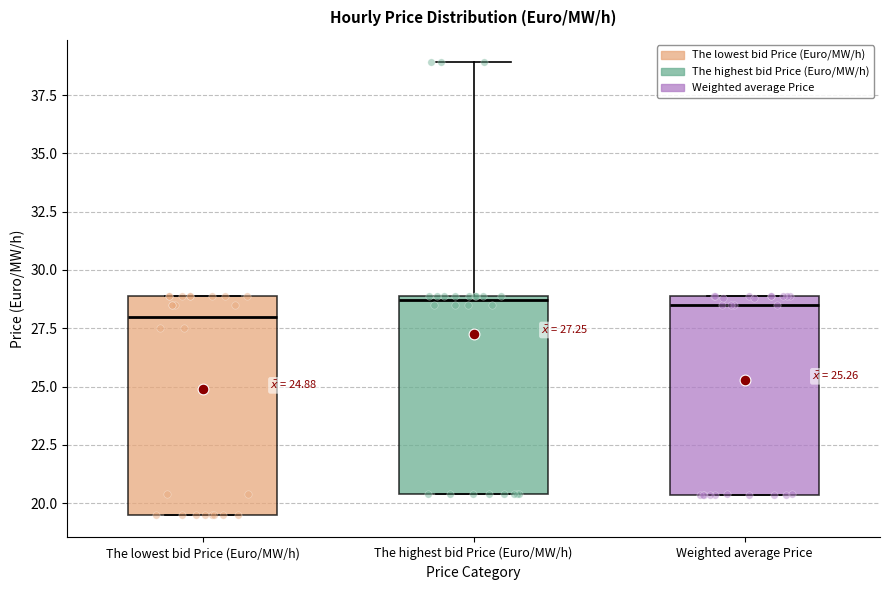

Which box is the tallest, from its lower edge to its upper edge?

The lowest bid Price (Euro/MW/h)